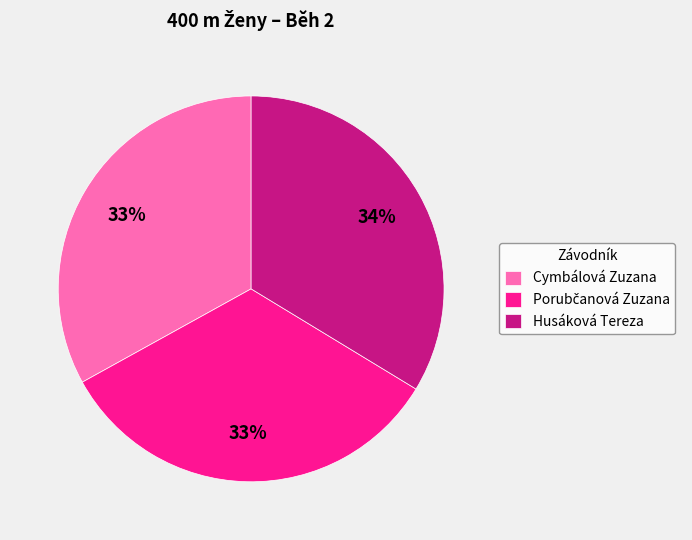

Between Cymbálová Zuzana and Husáková Tereza, which is larger?

Husáková Tereza